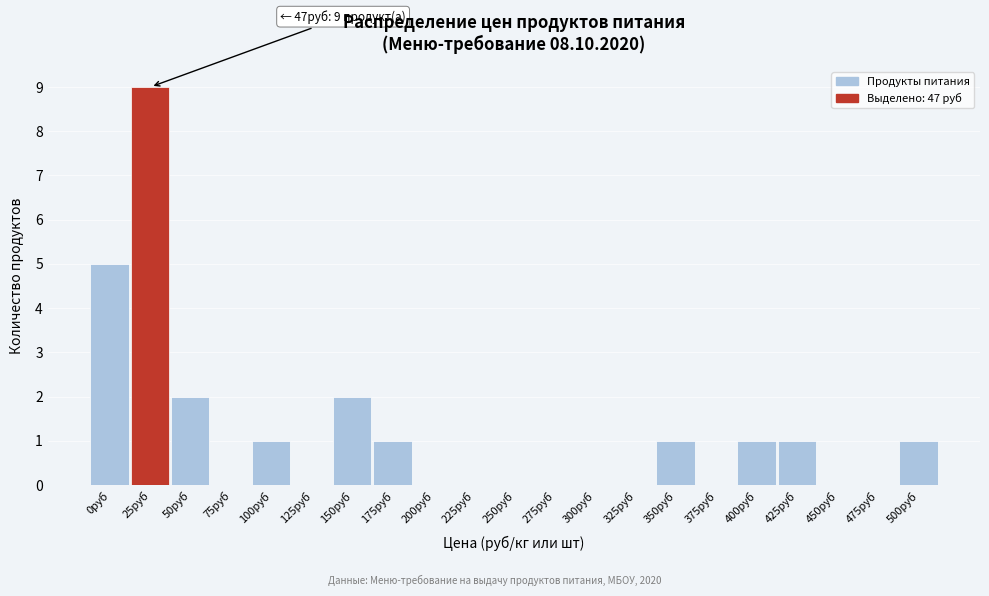

Reading left to right, what are all the values shown in this chart?

0руб=5	25руб=9	50руб=2	75руб=0	100руб=1	125руб=0	150руб=2	175руб=1	200руб=0	225руб=0	250руб=0	275руб=0	300руб=0	325руб=0	350руб=1	375руб=0	400руб=1	425руб=1	450руб=0	475руб=0	500руб=1